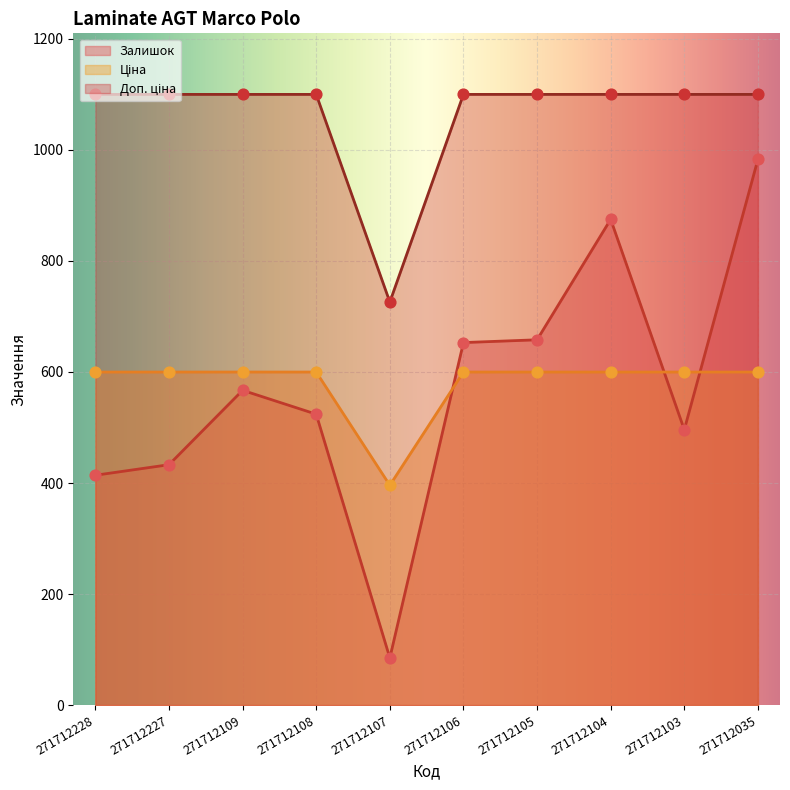

Which series contains the highest Y value?

Доп. ціна